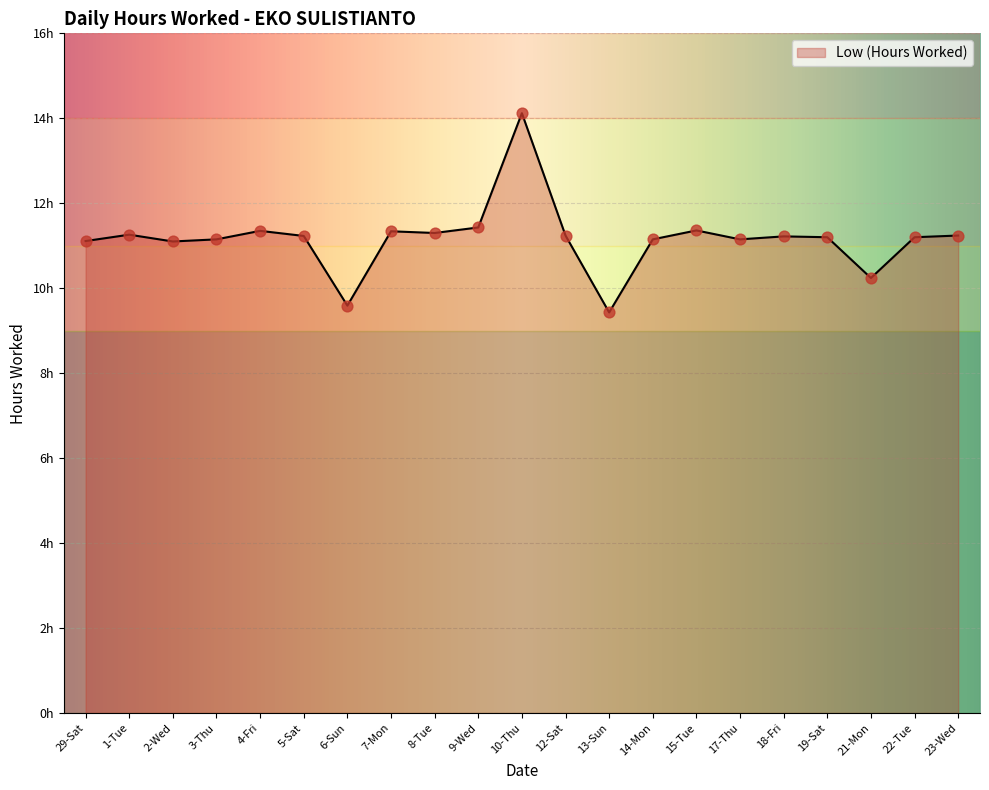

Which has a higher value, 4-Fri or 17-Thu?

4-Fri